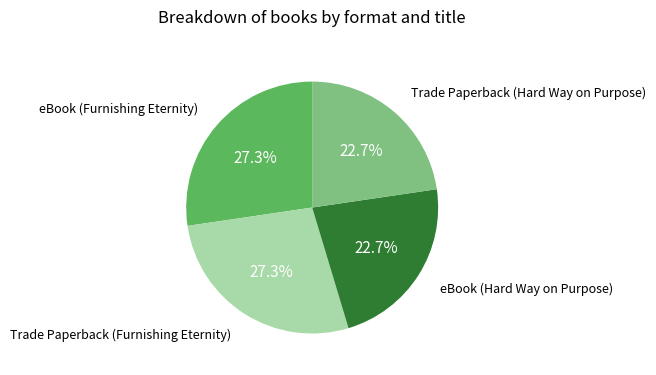

Which has a higher value, eBook (Furnishing Eternity) or eBook (Hard Way on Purpose)?

eBook (Furnishing Eternity)